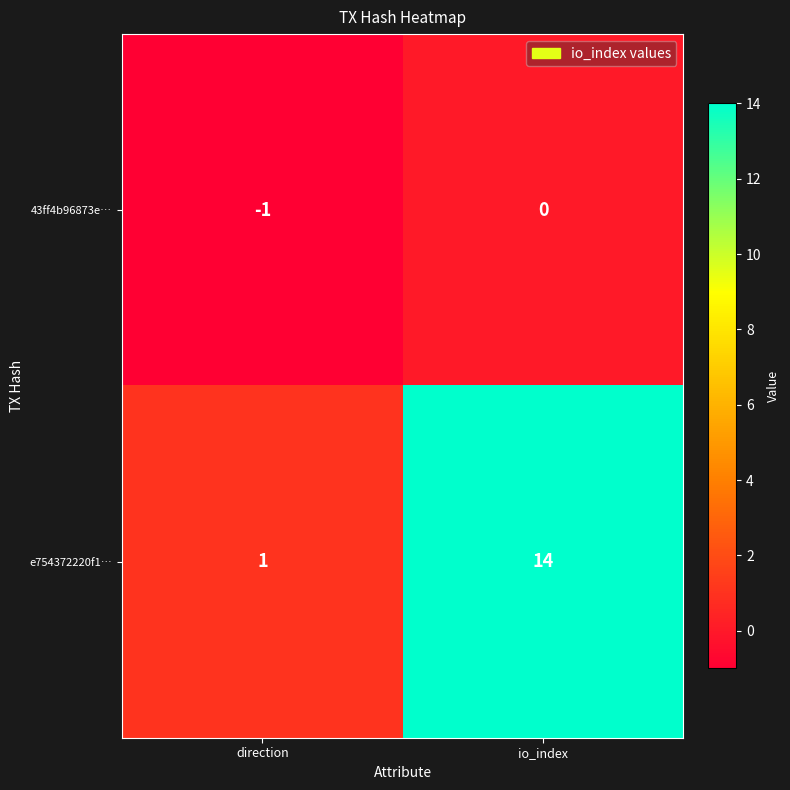

Reading right to left, list all the values displayed in this chart.

43ff4b96873e…: io_index=0	direction=-1
e754372220f1…: io_index=14	direction=1